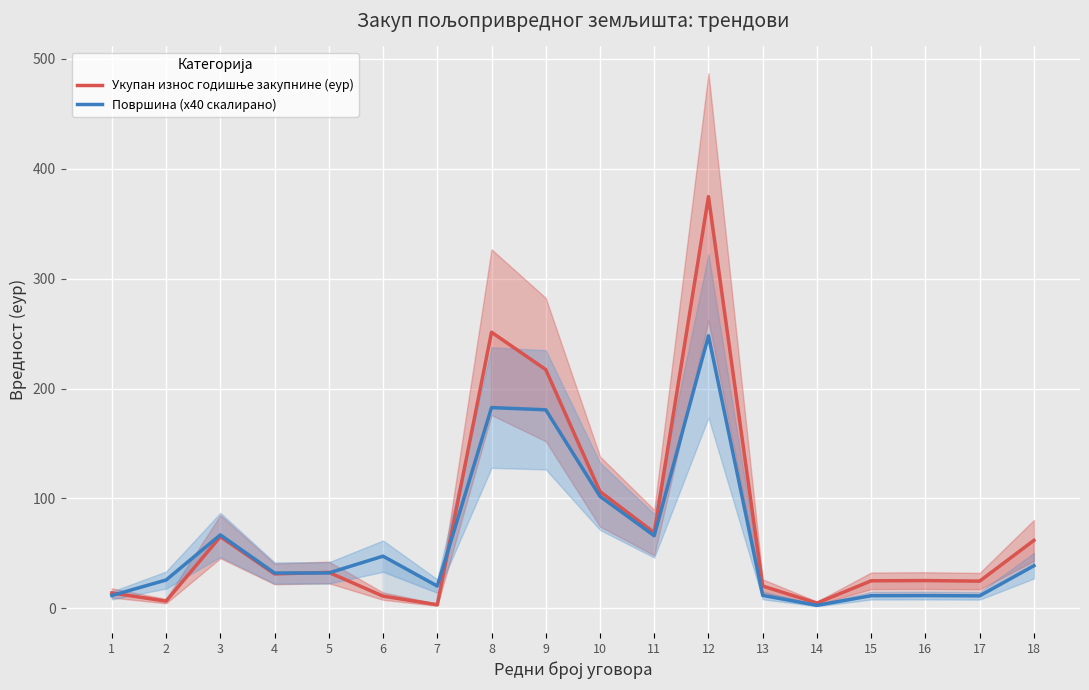

Where is the first local minimum for Површина (x40 скалирано)?

4